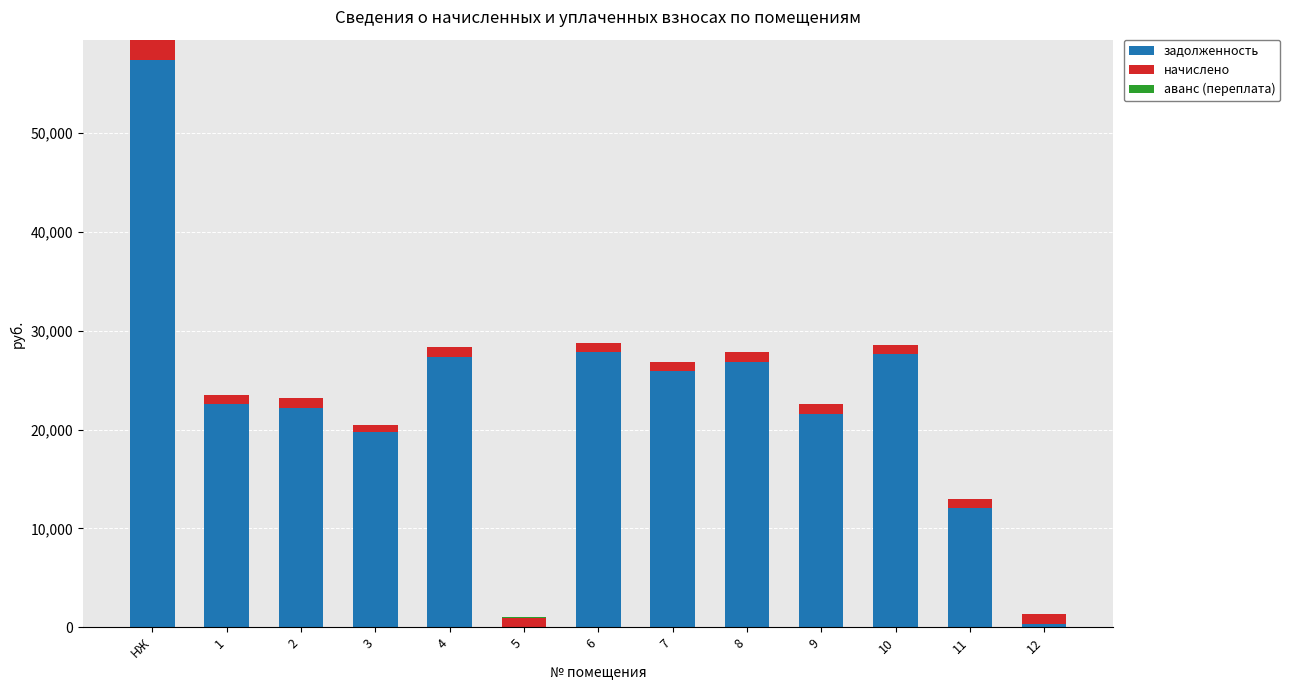

At which category is the sum across all series the highest?

НЖ